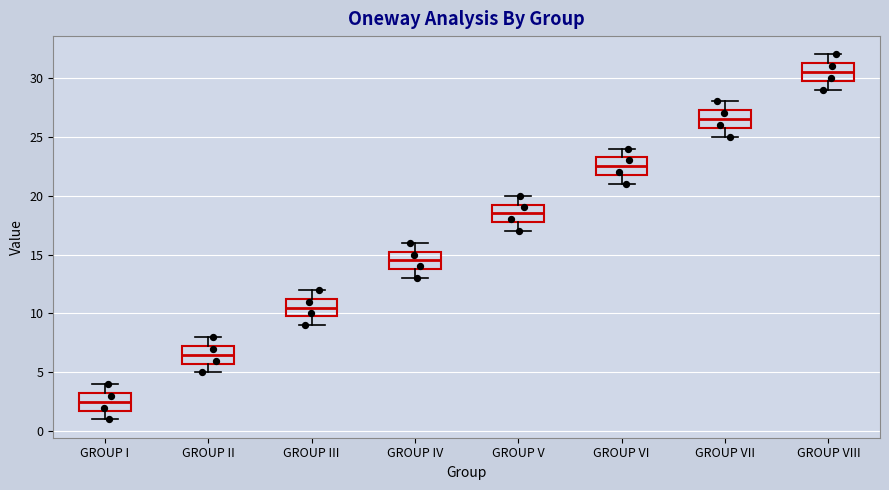

Which box's median line is the lowest?

GROUP I